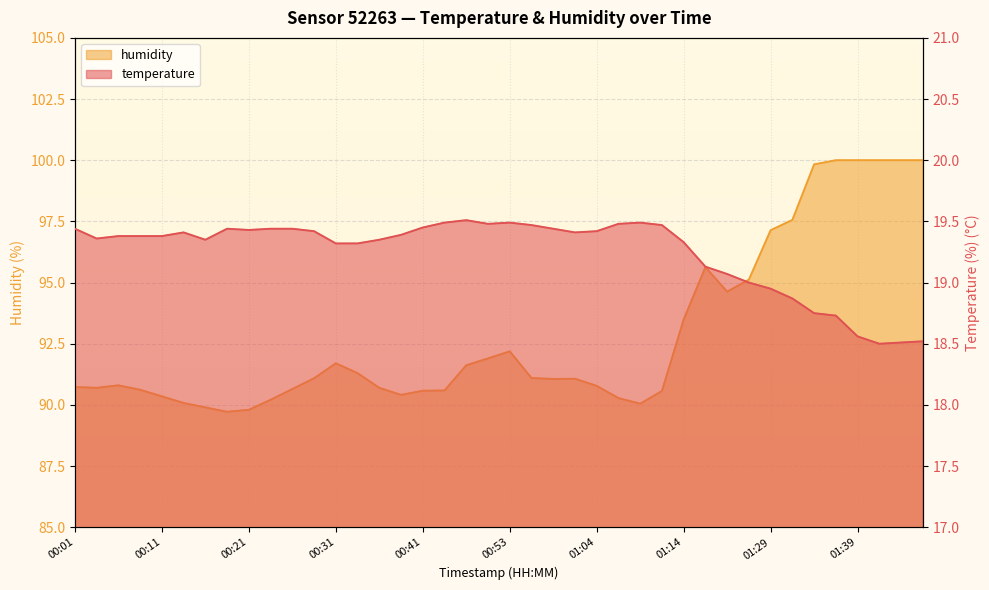

Which category has the highest value in the temperature series?

00:48